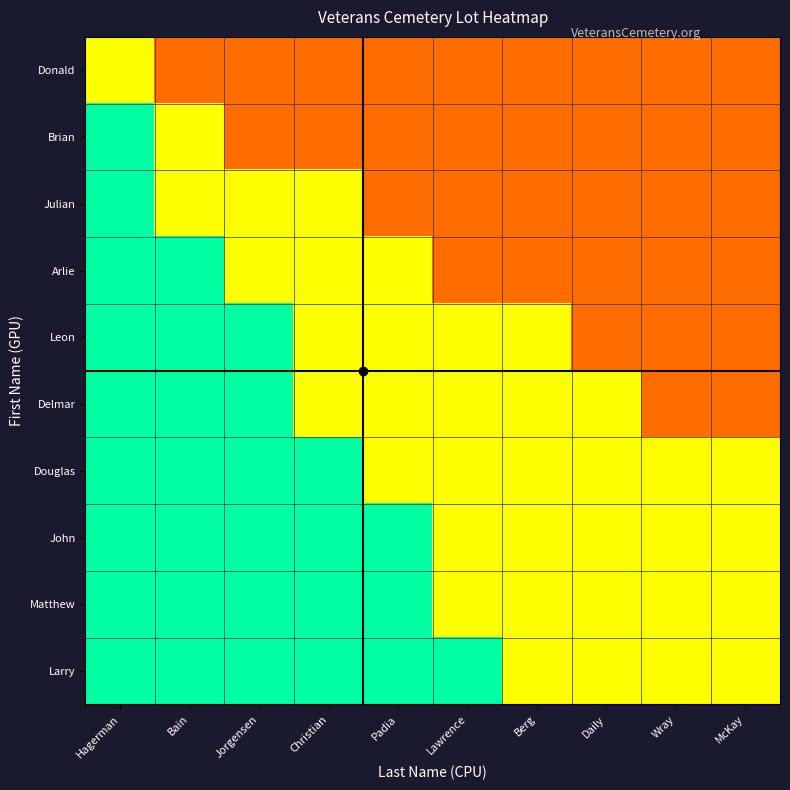

What is the maximum value shown in the chart?

0.8